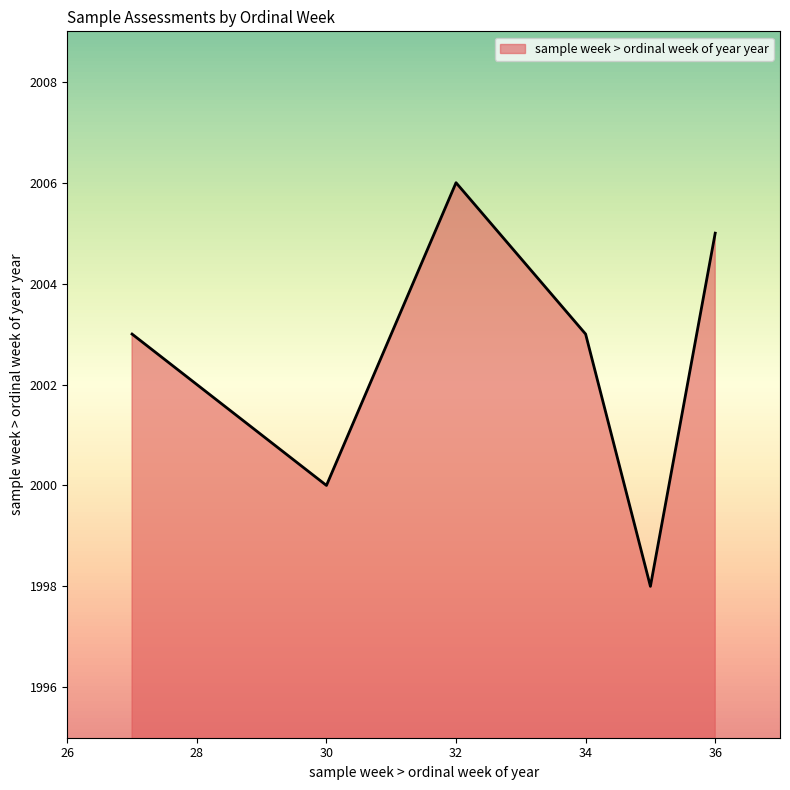

Does the chart display data point markers on the line(s)?

No